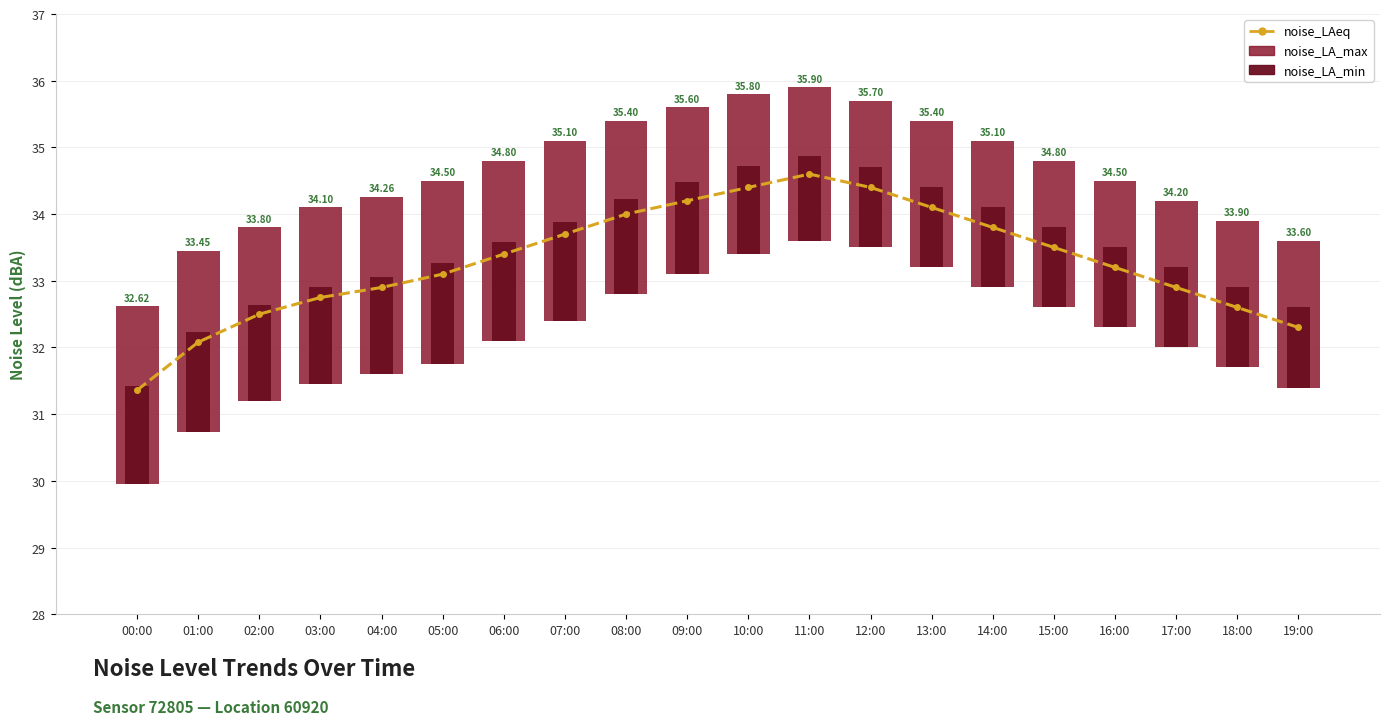

What is the ratio of the value at 14:00 to the value at 06:00?

1.0